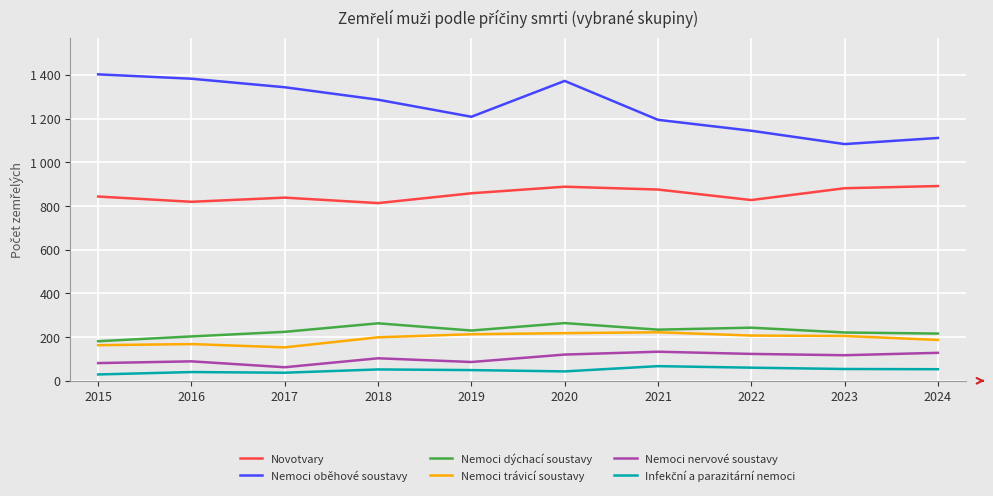

At which category is the sum across all series the highest?

2020